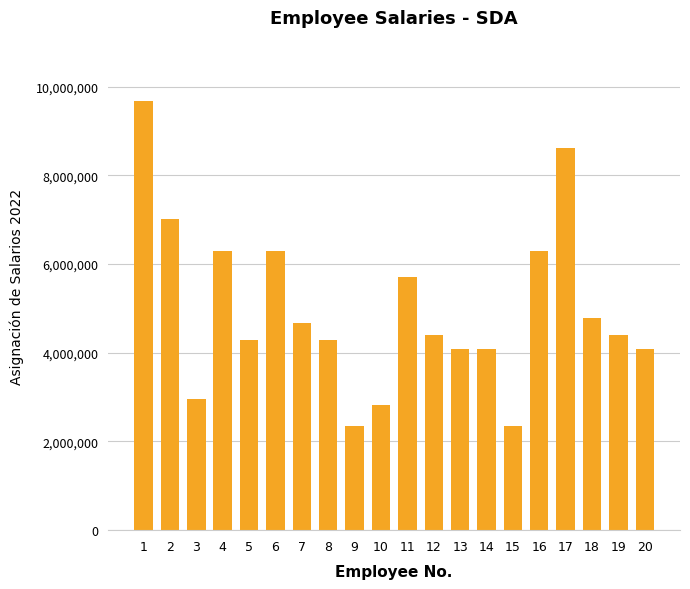

Does the chart contain stacked bars?

No